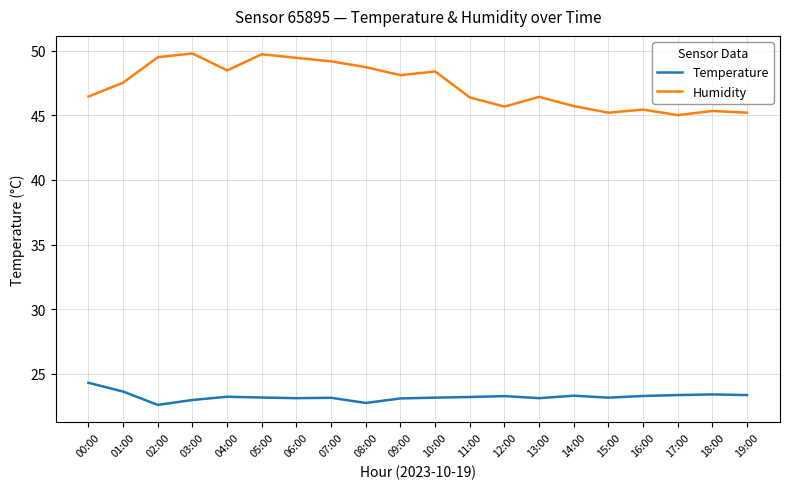

What is the average value of the Humidity series?

47.3